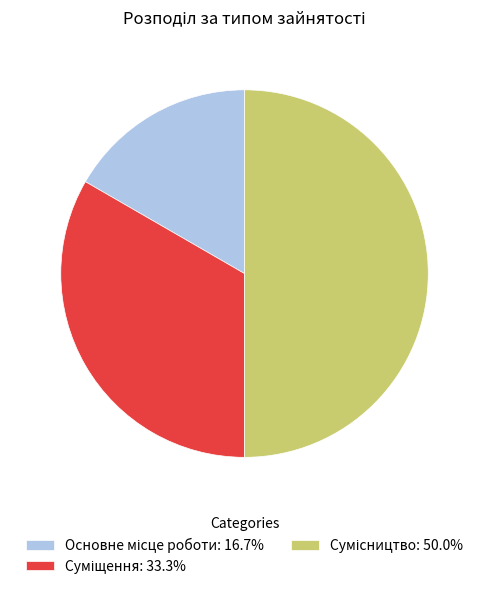

Rank the categories by value from highest to lowest.

Сумісництво, Суміщення, Основне місце роботи